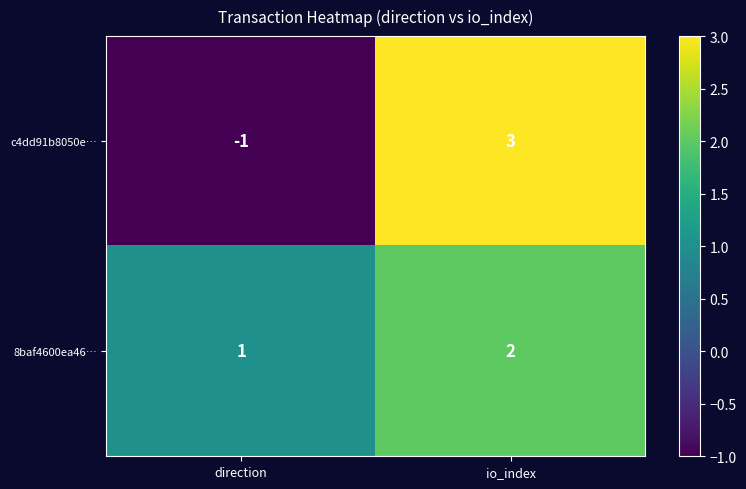

Which series has the largest range (max minus min)?

c4dd91b8050e…